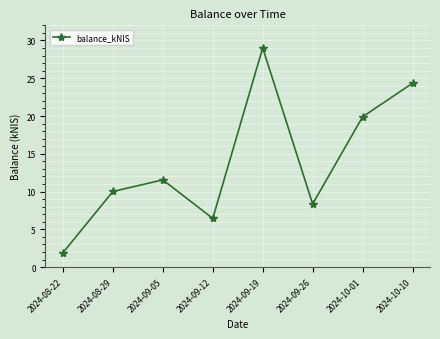

Where does the data first go above 11?

2024-09-05